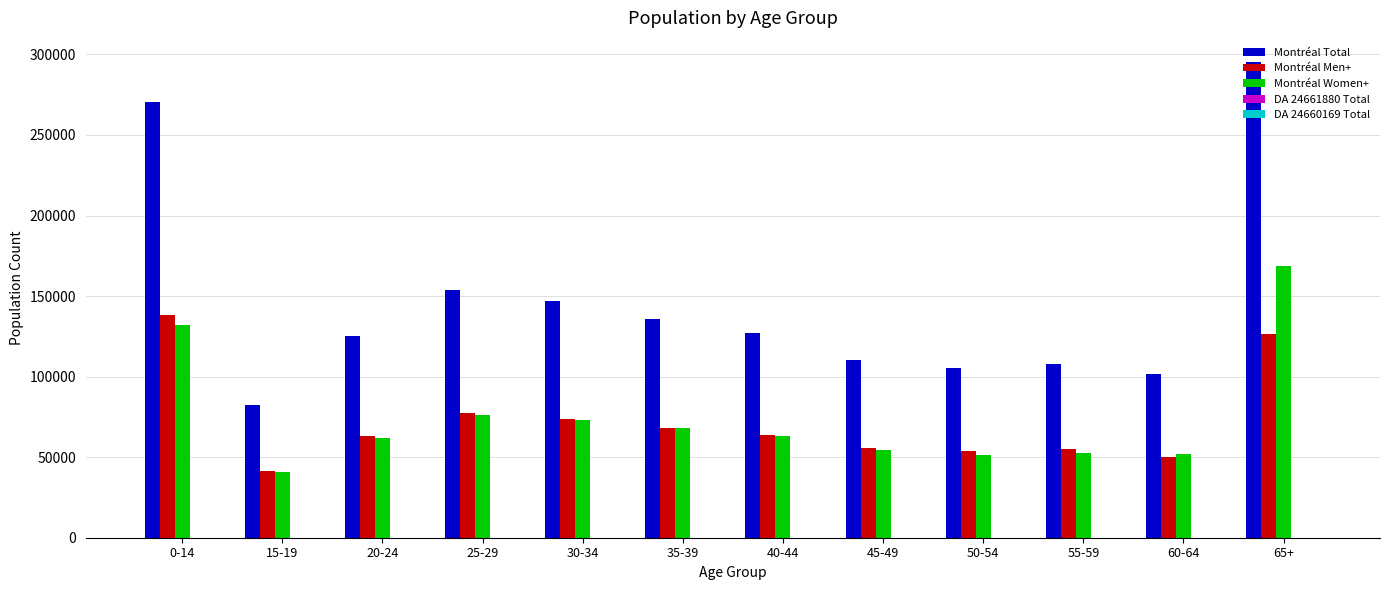

What is the spread (max minus min) of values at 0-14?

270375